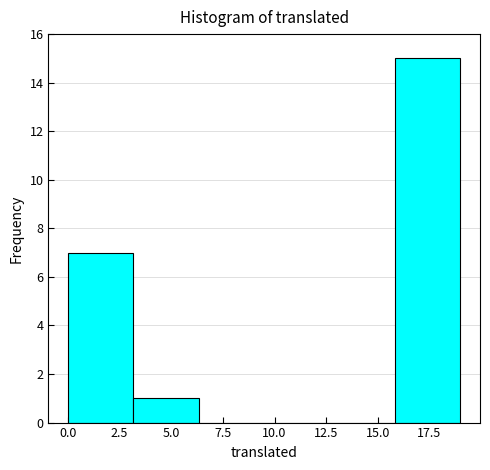

Reading left to right, transcribe this chart: for each bar, give the range it covers on the x-axis and its height. Neither the bar edges nor the heights are printed on the chart, so give them approximately, as read against the axes.

0.0 to 3.0: 7
3.0 to 6.5: 1
6.5 to 9.5: 0
9.5 to 12.5: 0
12.5 to 16.0: 0
16.0 to 19.0: 15